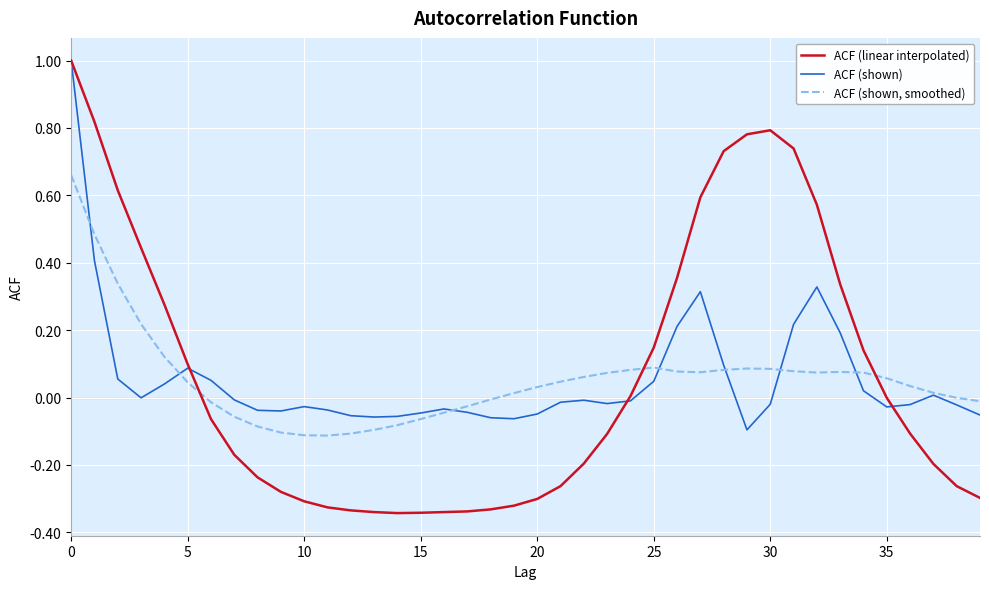

Which series has the widest spread of values?

ACF (linear interpolated)